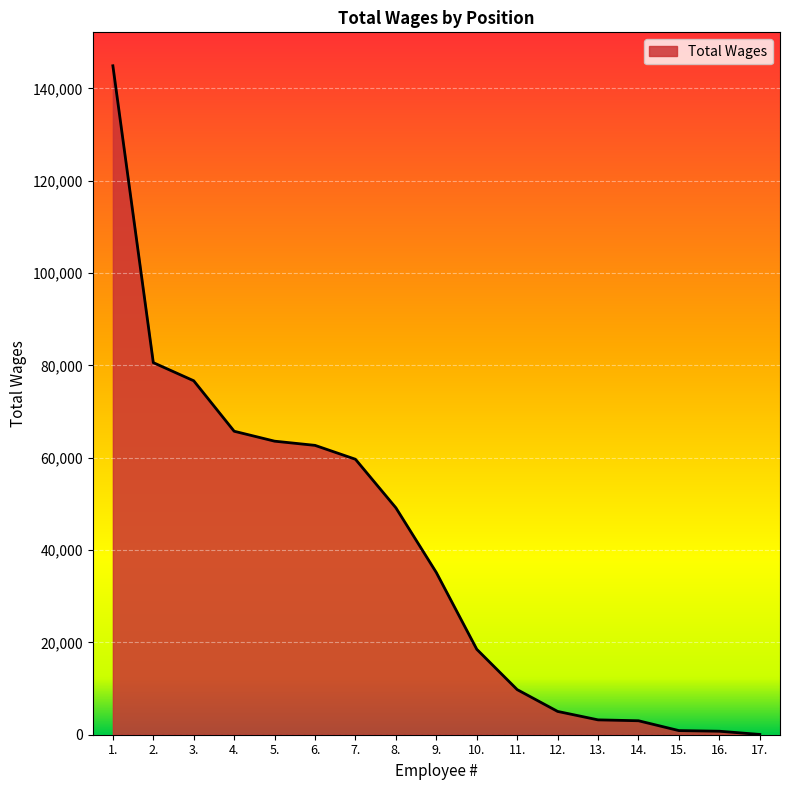

How many distinct data groups are displayed?

1